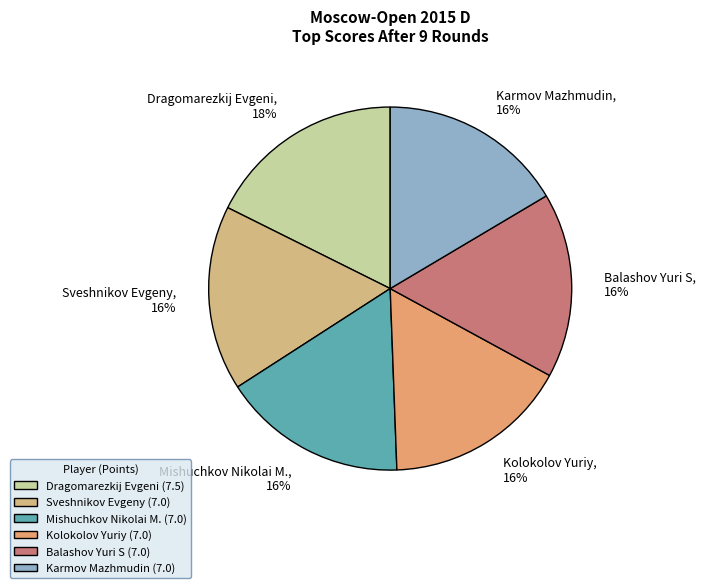

Count the number of slices in the pie.

6